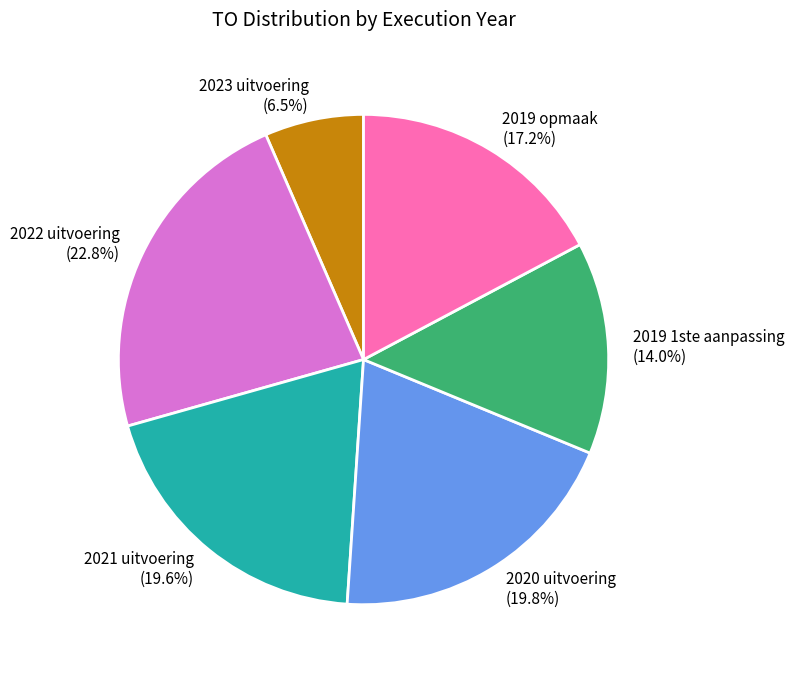

What portion of the pie excludes 2019 opmaak?

82.8%